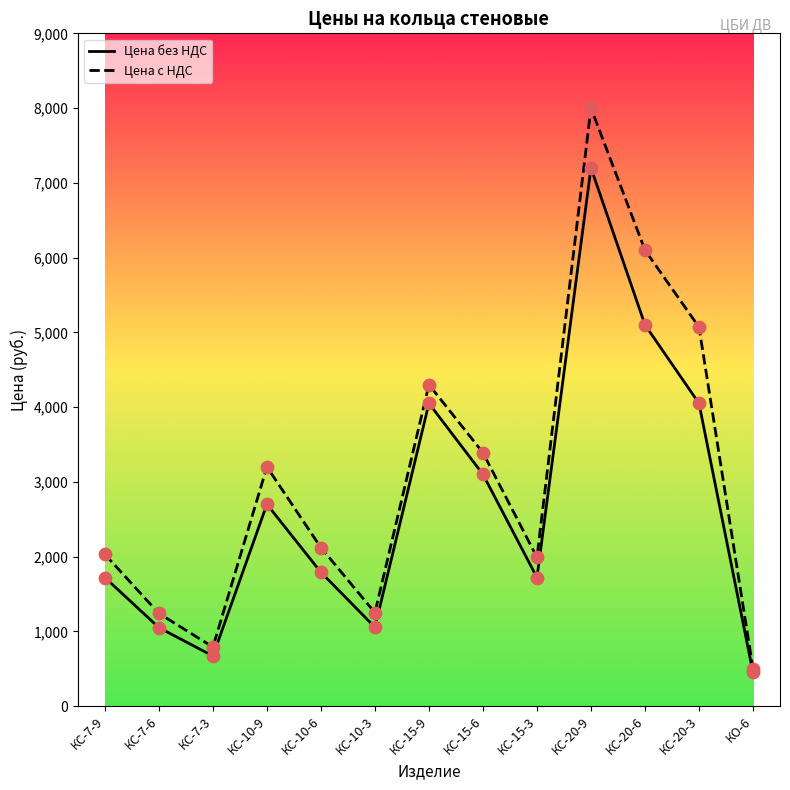

What are all the series names shown in the legend?

Цена без НДС, Цена с НДС